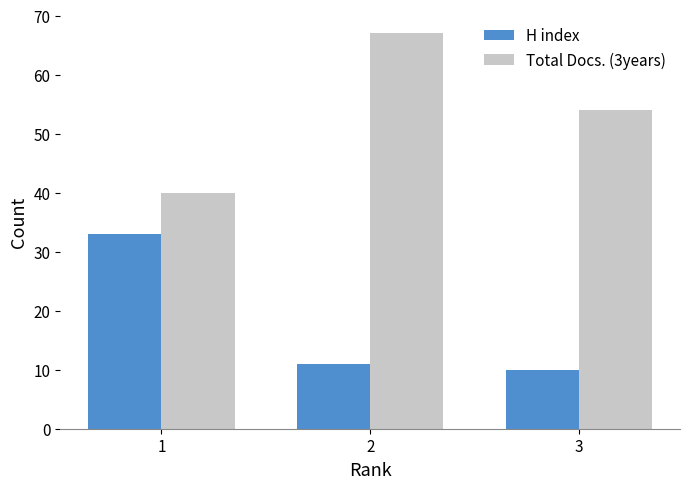

Count the number of categories in the chart.

3